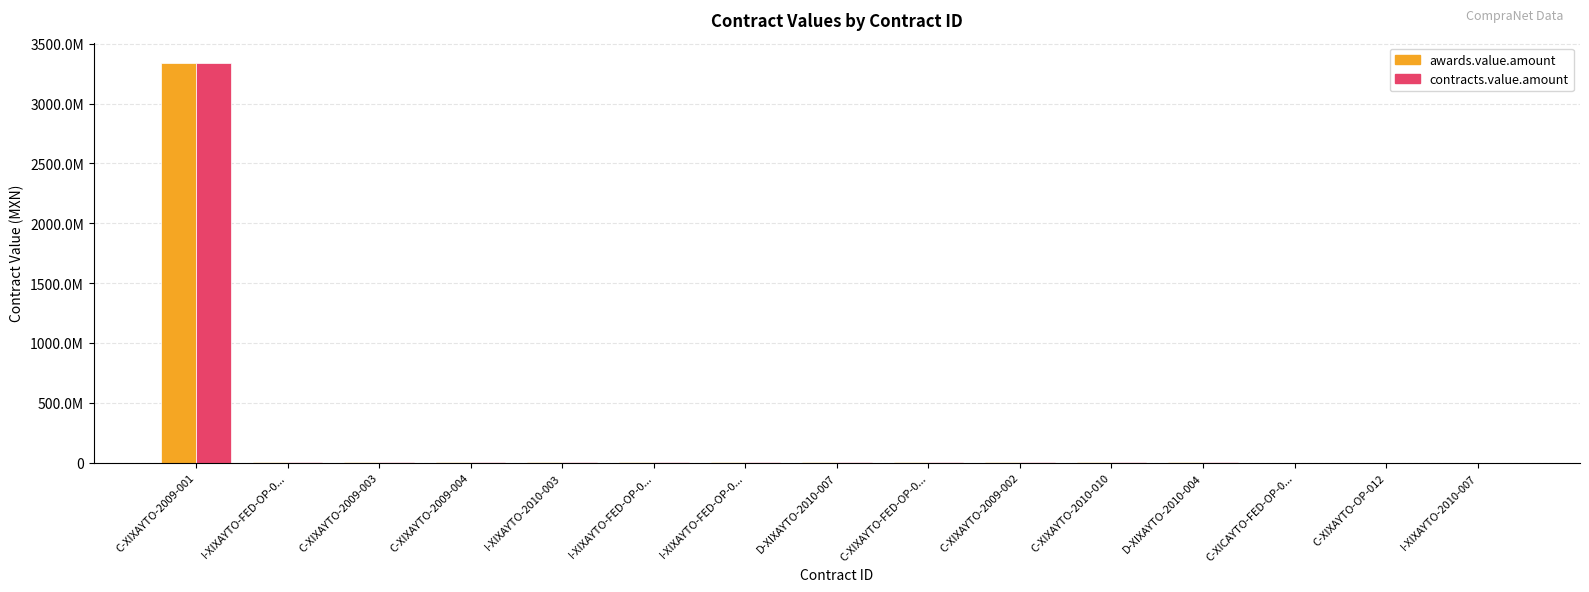

What are all the series names shown in the legend?

awards.value.amount, contracts.value.amount